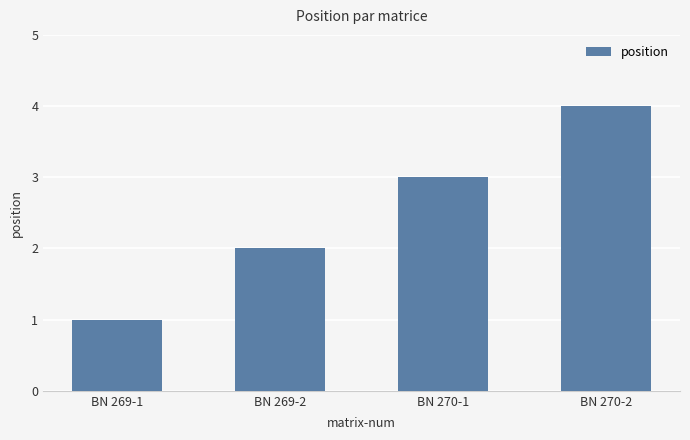

Does the chart contain any negative values?

No